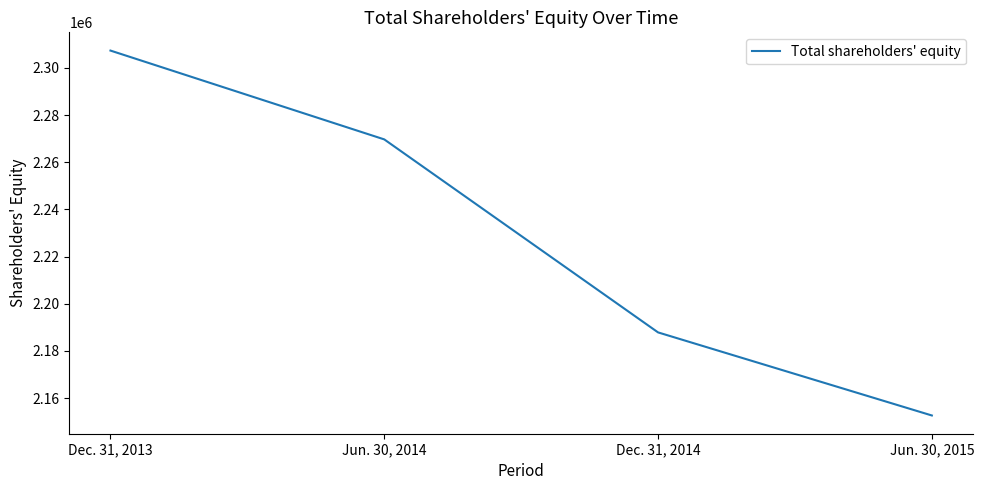

What is the approximate value at Dec. 31, 2013, to the nearest 100?

2307300